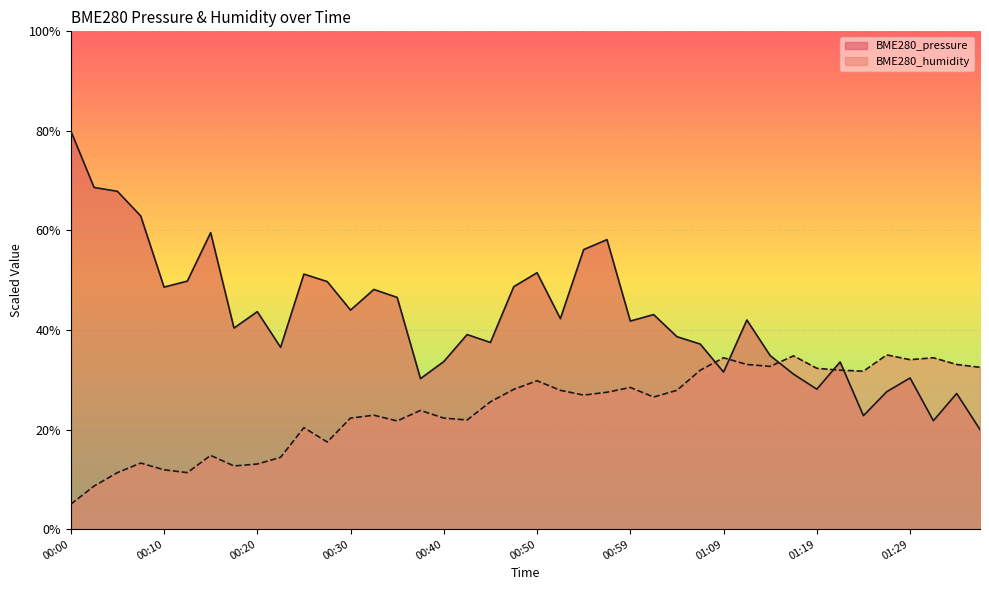

List the series in order of their overall mean, lowest first.

BME280_humidity, BME280_pressure